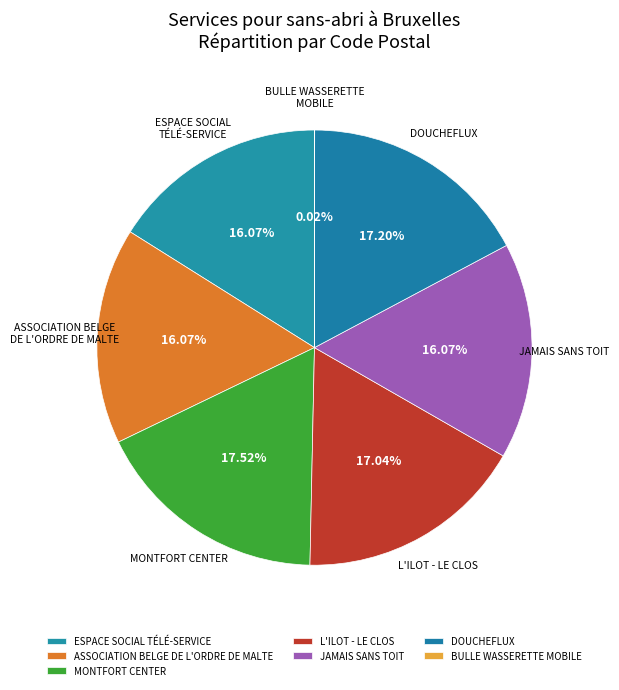

Which has a higher value, ESPACE SOCIAL TÉLÉ-SERVICE or MONTFORT CENTER?

MONTFORT CENTER